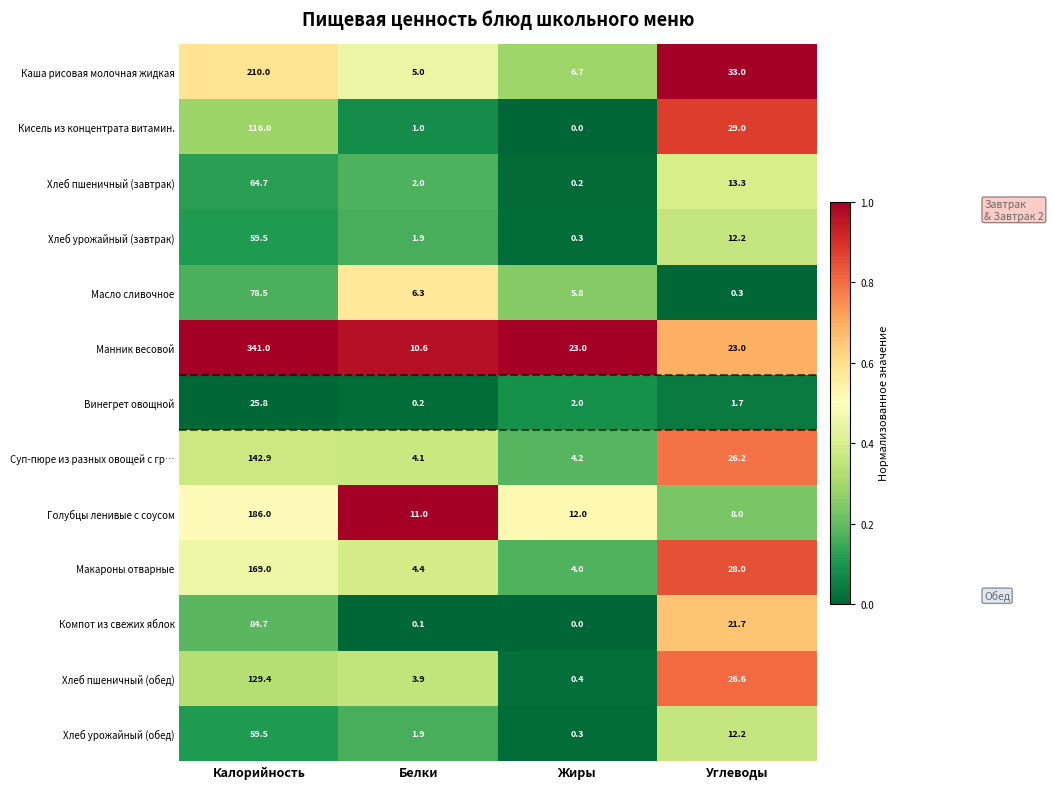

At which category is the sum across all series the highest?

Калорийность